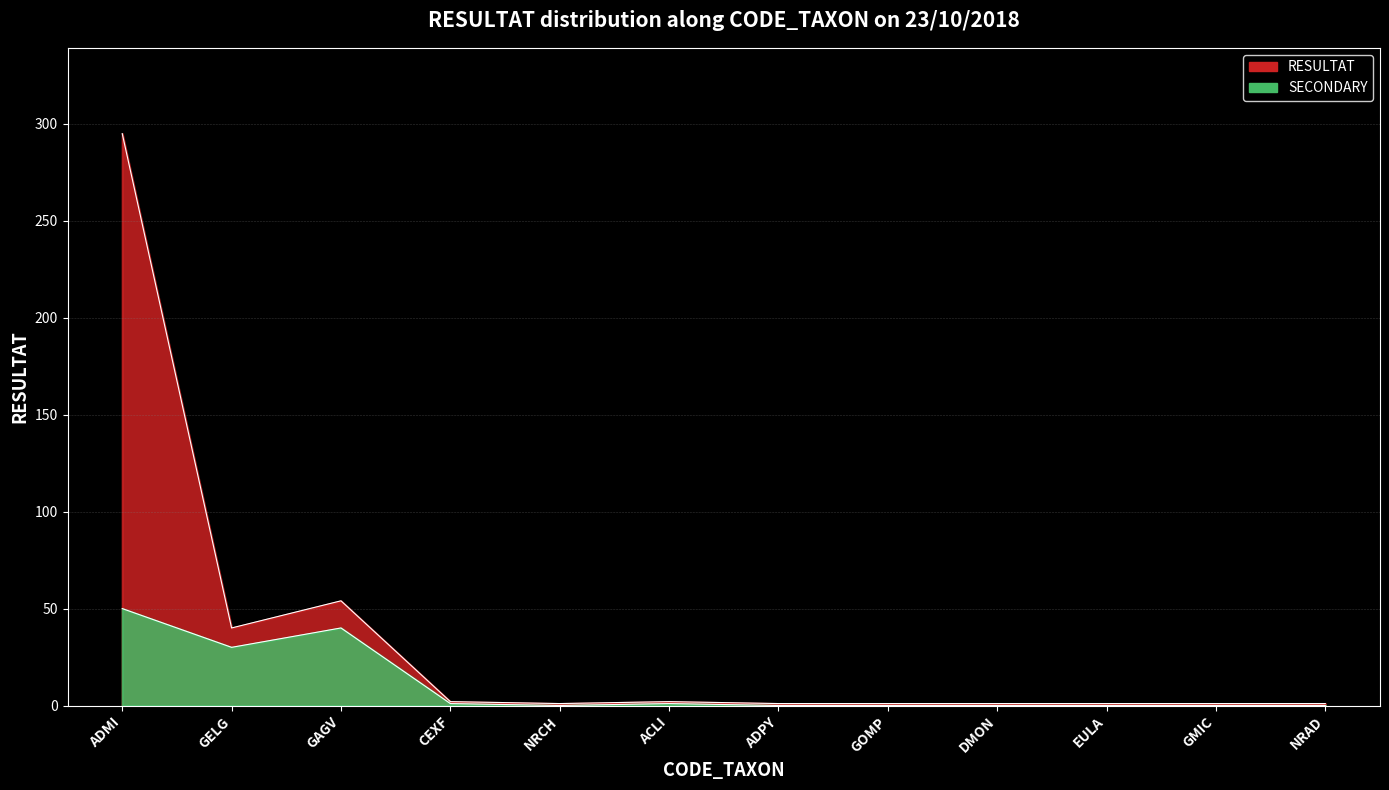

Which series has the widest spread of values?

RESULTAT